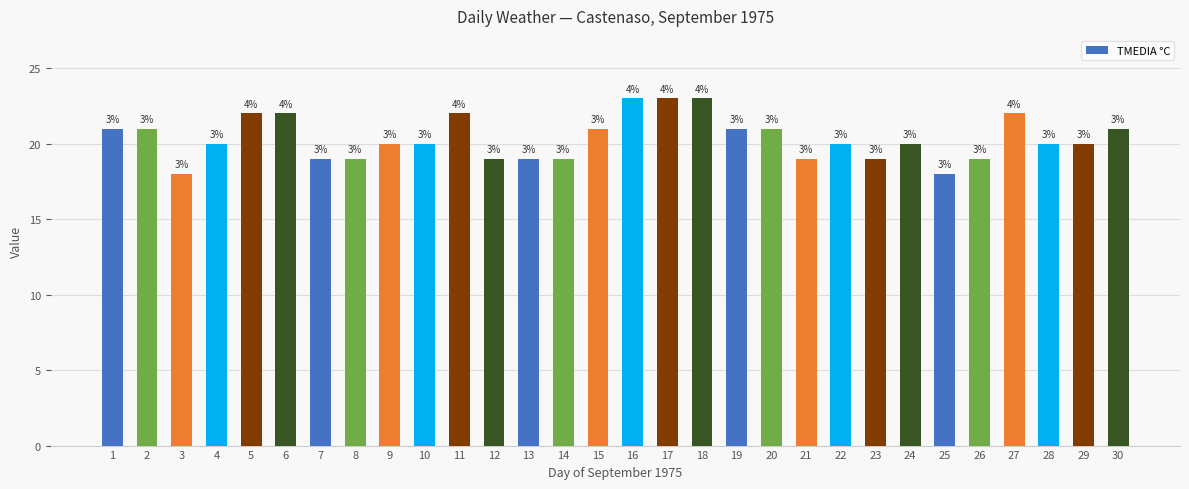

What is the sum of the values at 30 and 4?

41